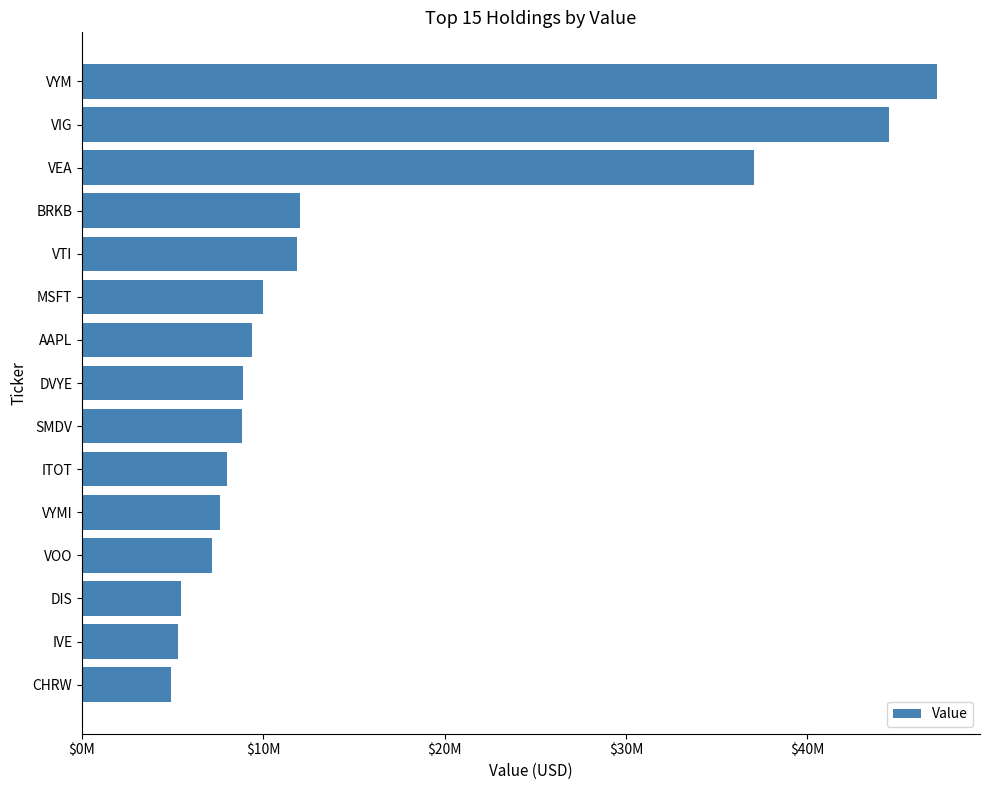

Does the chart contain any negative values?

No